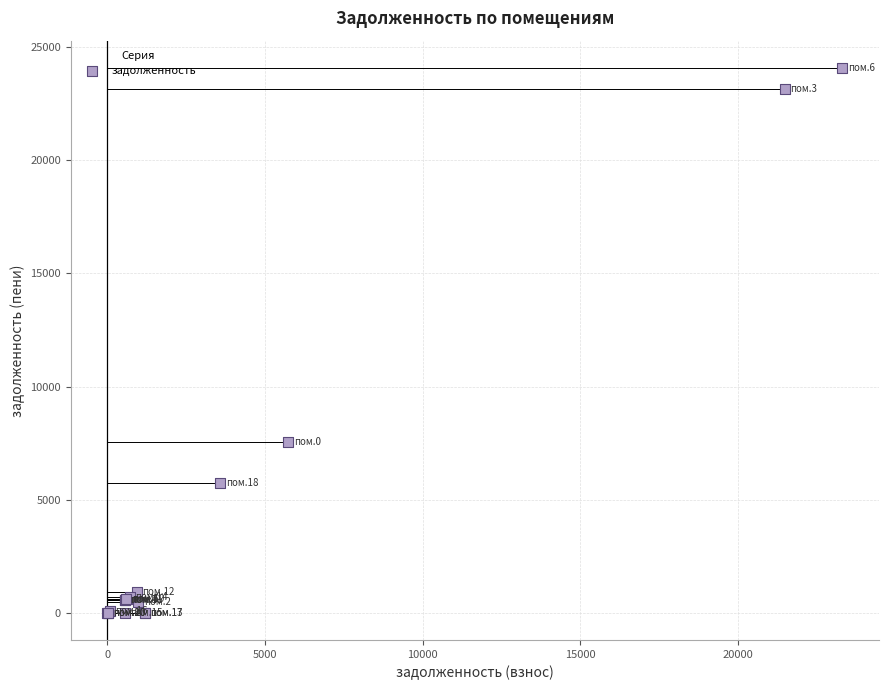

What Y value in the scatter plot is closest to 12040?

7554.8